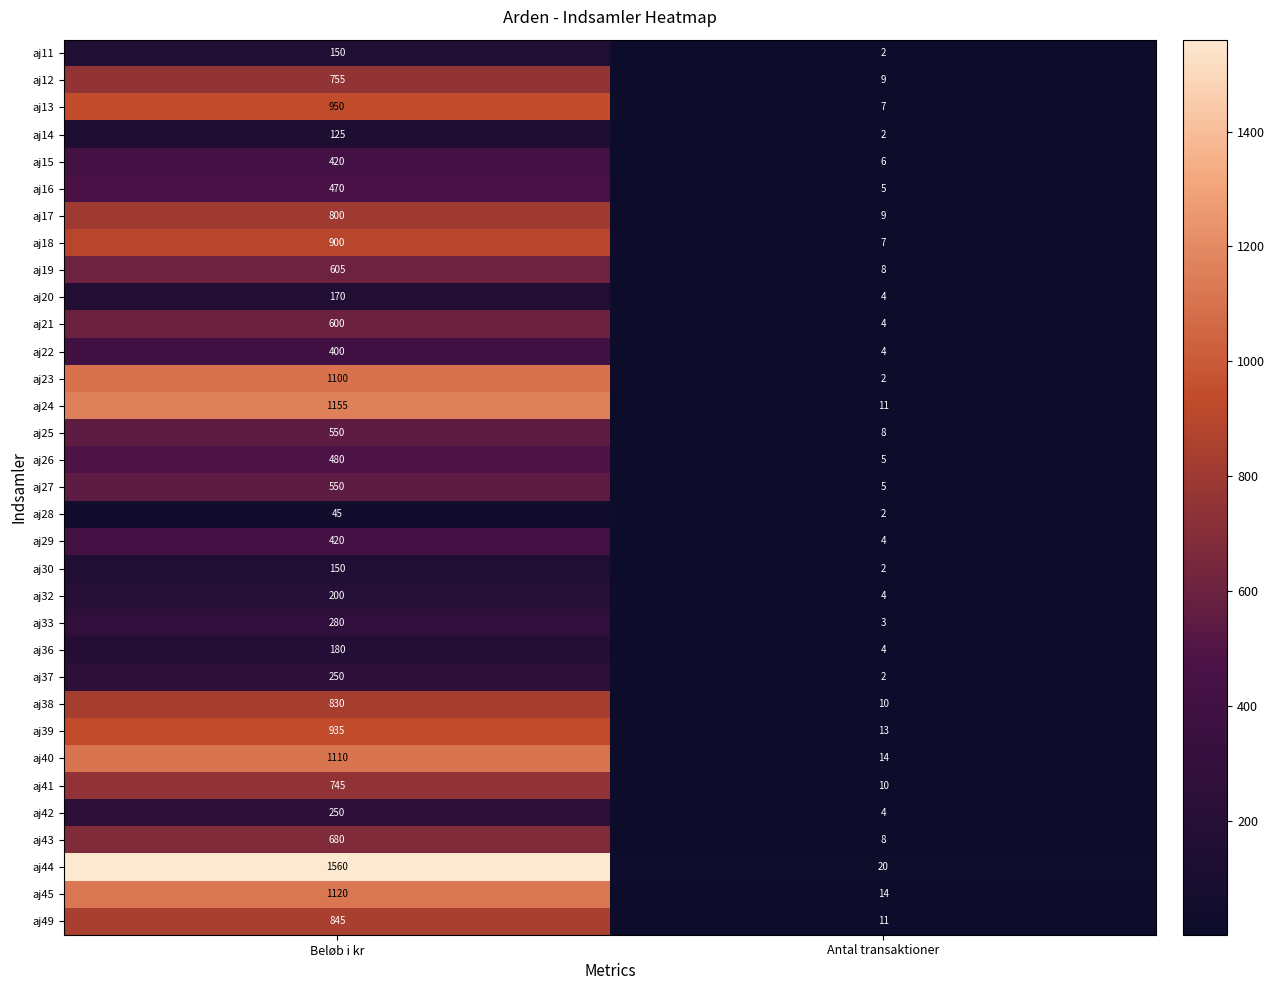

List the labels in order of aj20 value, largest first.

Beløb i kr, Antal transaktioner